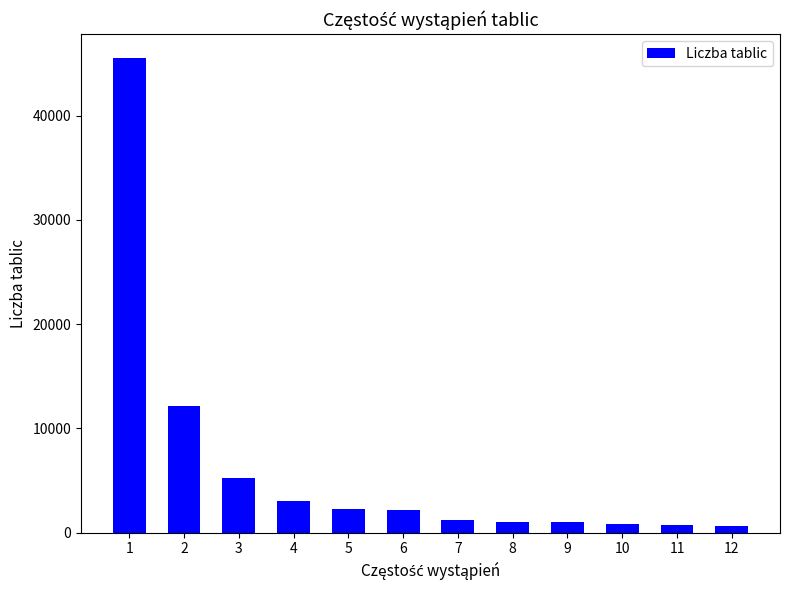

What is the difference between the values at 5 and 10?

1462